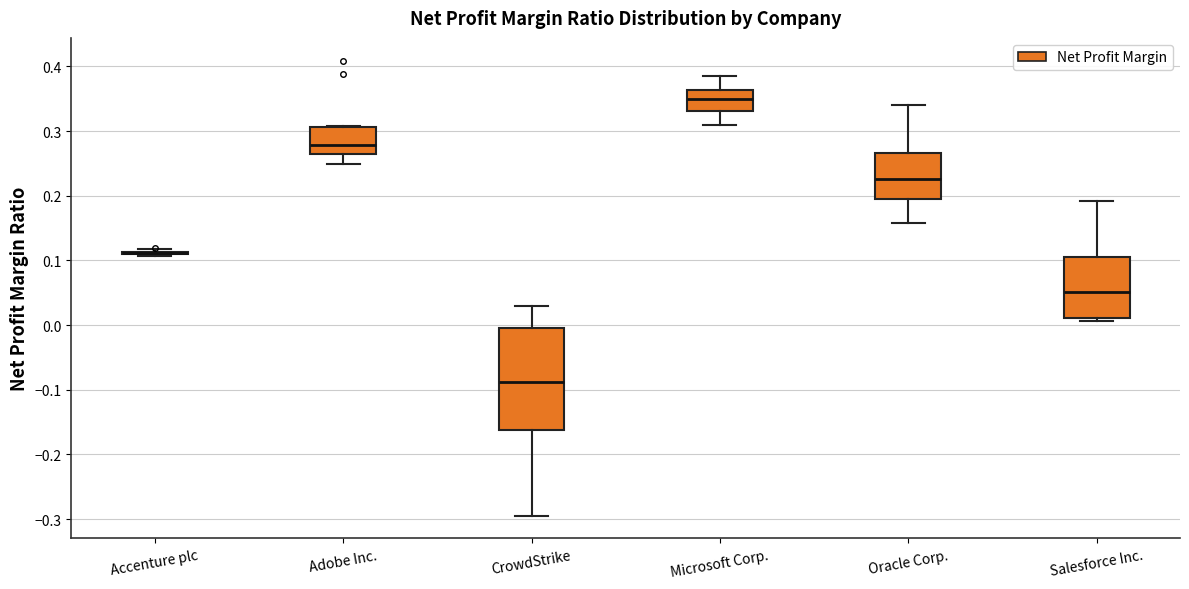

Reading left to right, read every box against the y-axis: the position of its median line, the range the box covers, and the ends of its whiskers. The values are not printed on the chart, so give them approximately, as read against the axis.

Accenture plc: box collapsed to a line at 0.11, whiskers 0.11 to 0.12
Adobe Inc.: median 0.28, box 0.26 to 0.31, whiskers 0.25 to 0.31
CrowdStrike: median -0.09, box -0.16 to 0.00, whiskers -0.29 to 0.03
Microsoft Corp.: median 0.35, box 0.33 to 0.36, whiskers 0.31 to 0.39
Oracle Corp.: median 0.23, box 0.19 to 0.27, whiskers 0.16 to 0.34
Salesforce Inc.: median 0.05, box 0.01 to 0.10, whiskers 0.01 (just below the box's lower edge) to 0.19